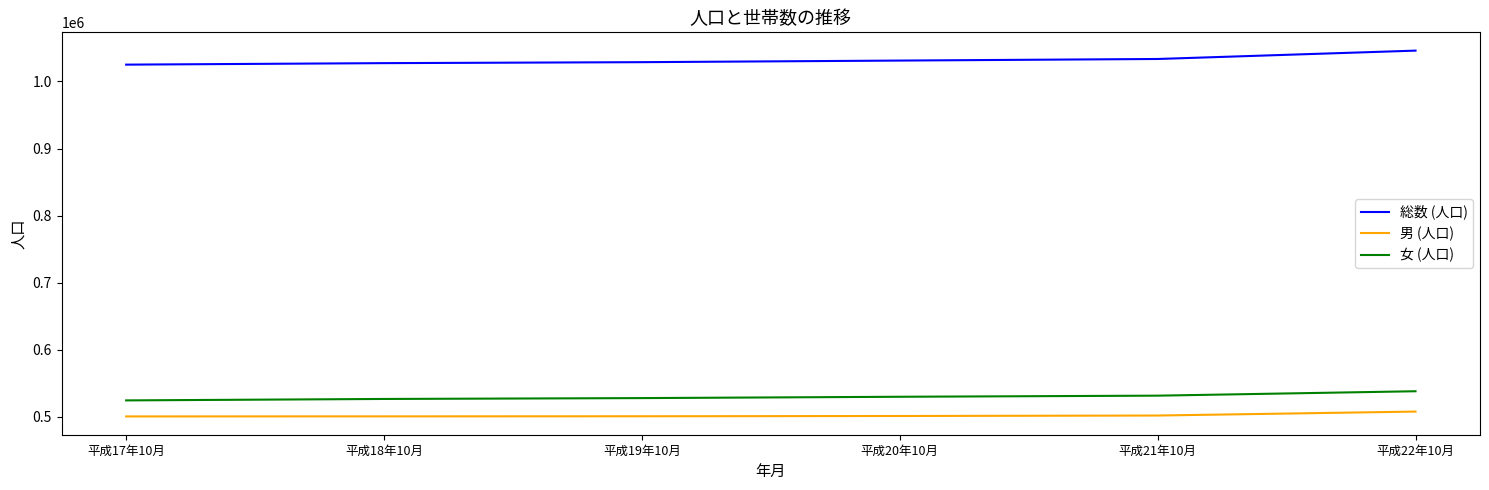

Which series has the largest total across all categories?

総数 (人口)